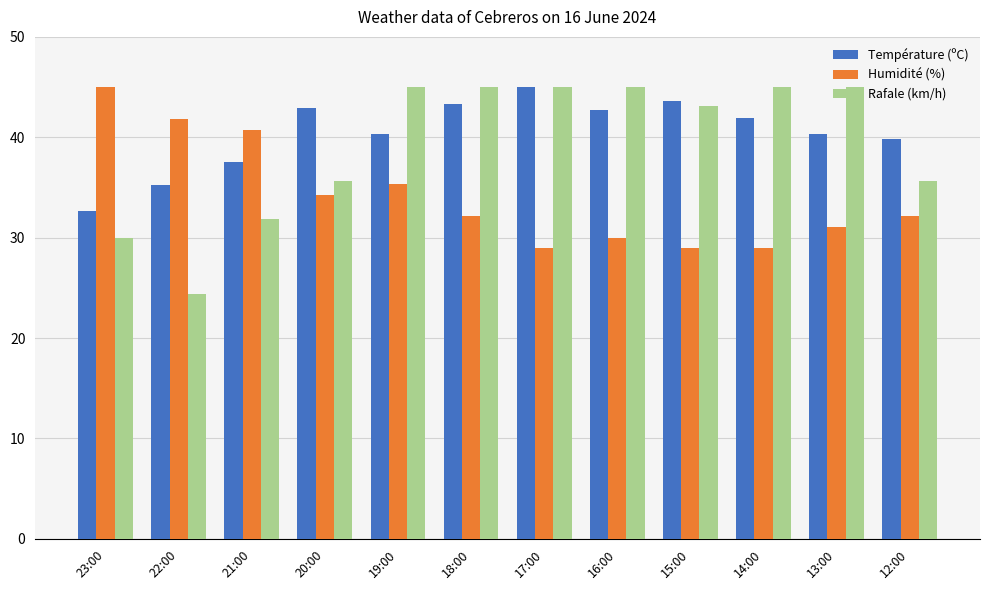

What is the label of the 12th bar from the left?

12:00